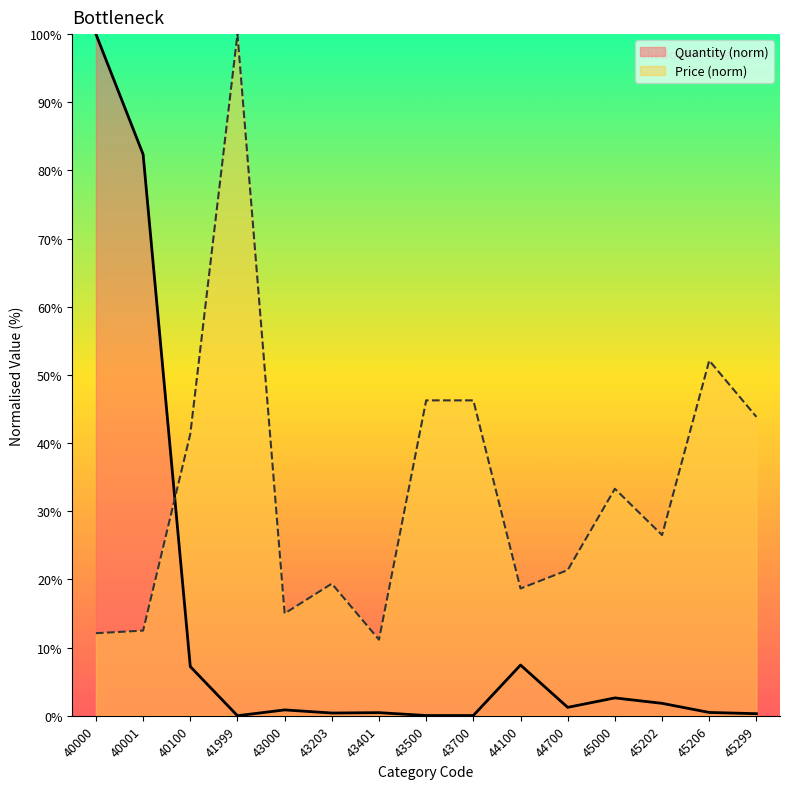

True or false: Quantity has more than 1 points higher than both neighbors.

True